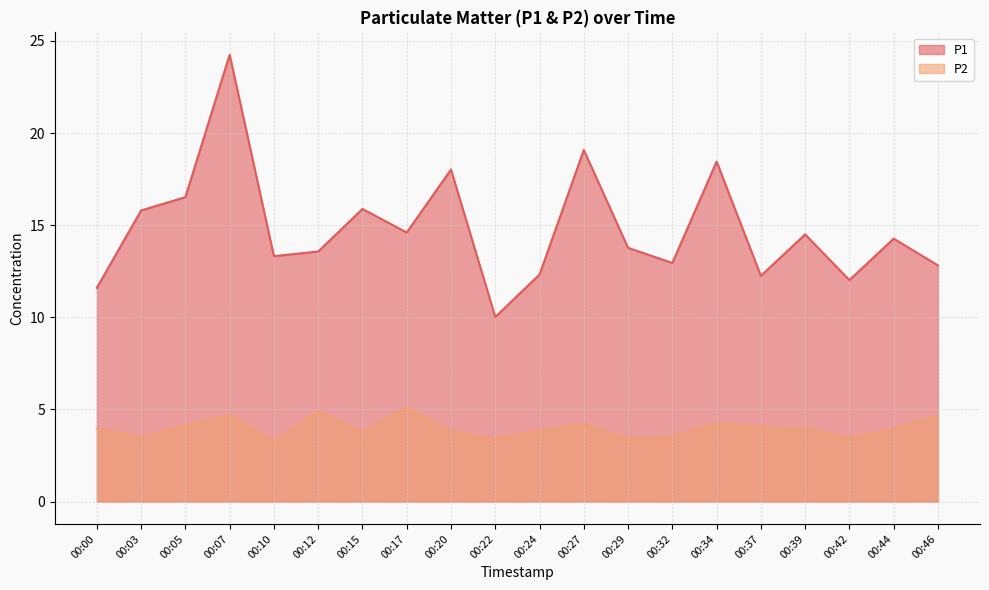

Does the chart display data point markers on the line(s)?

No